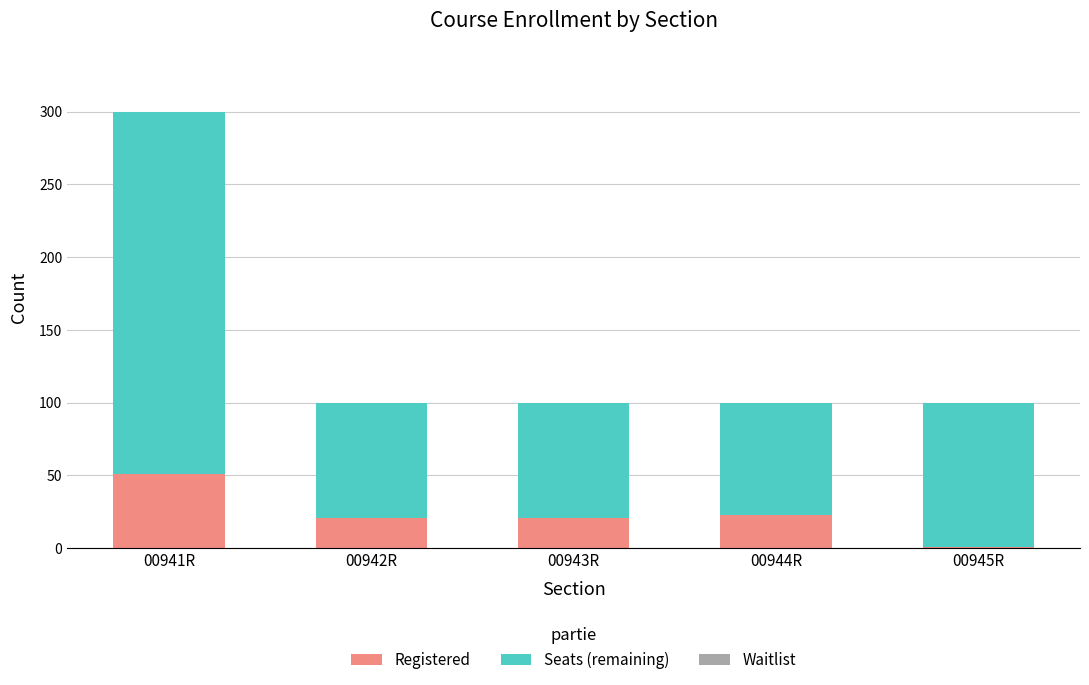

The Registered series shows 86 at 00941R. True or false?

False